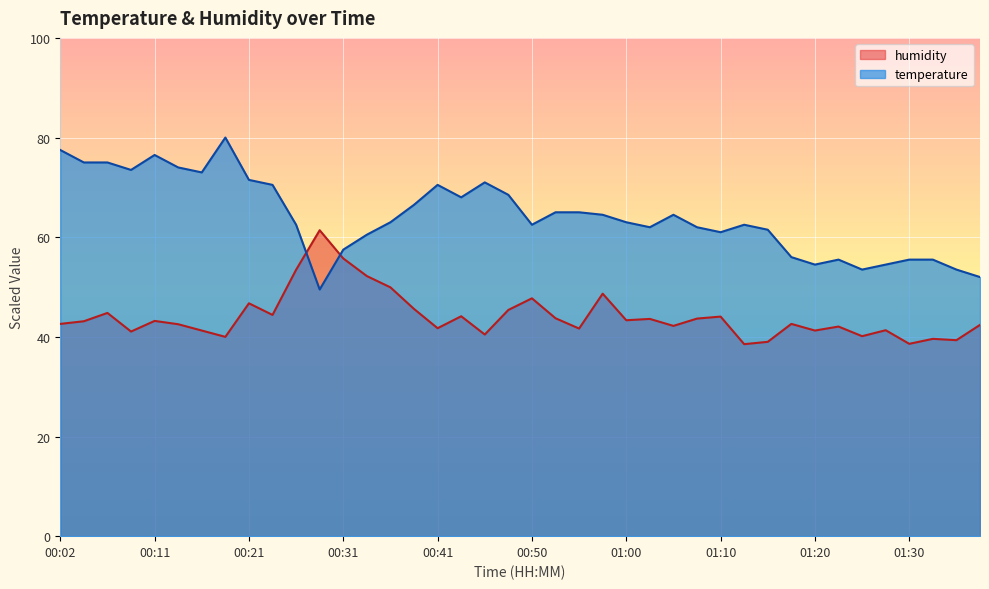

At which category is the sum across all series the highest?

00:02